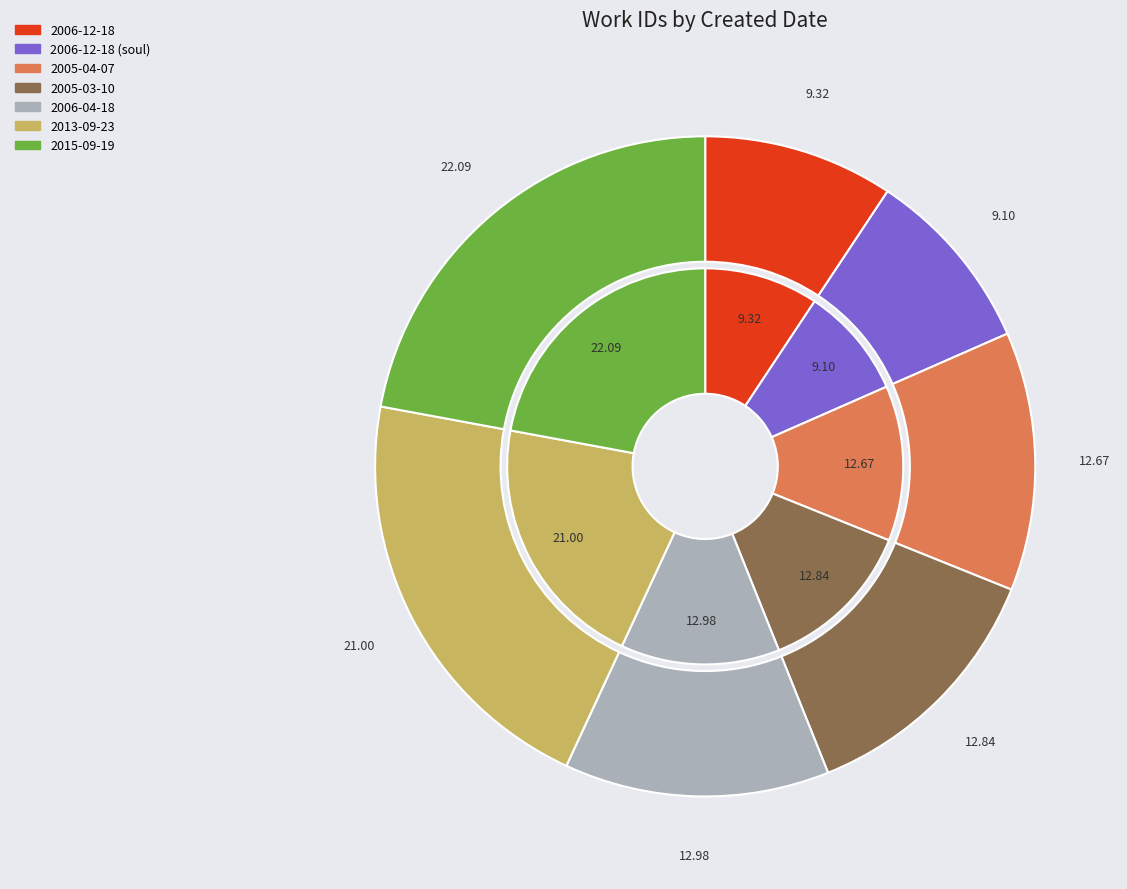

How many slices are in this pie chart?

7